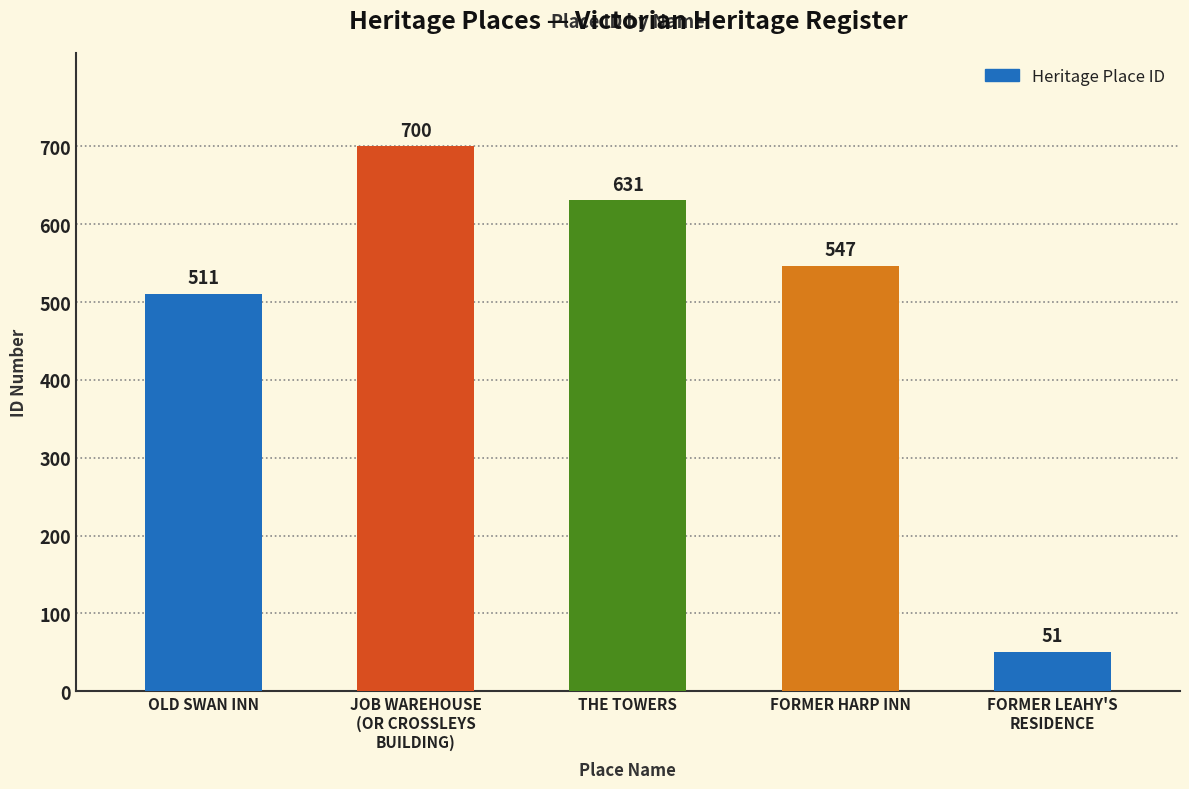

At which label does the data first exceed 547?

JOB WAREHOUSE
(OR CROSSLEYS
BUILDING)